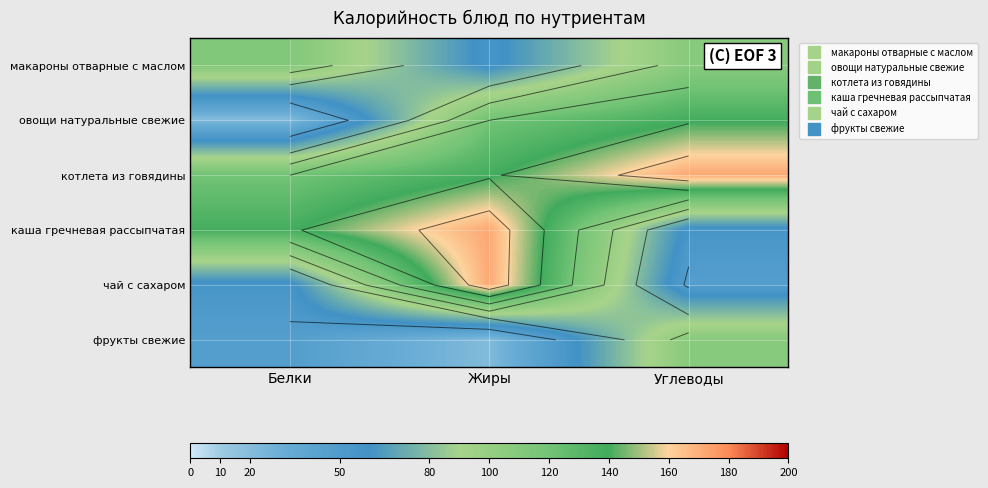

What is the total value across all series at Углеводы?

629